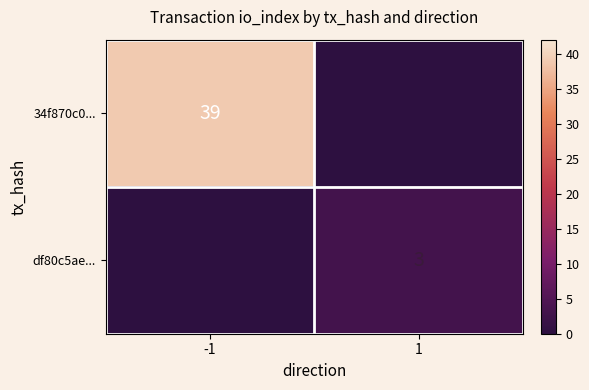

The value of 34f870c0... at -1 is 64. True or false?

False